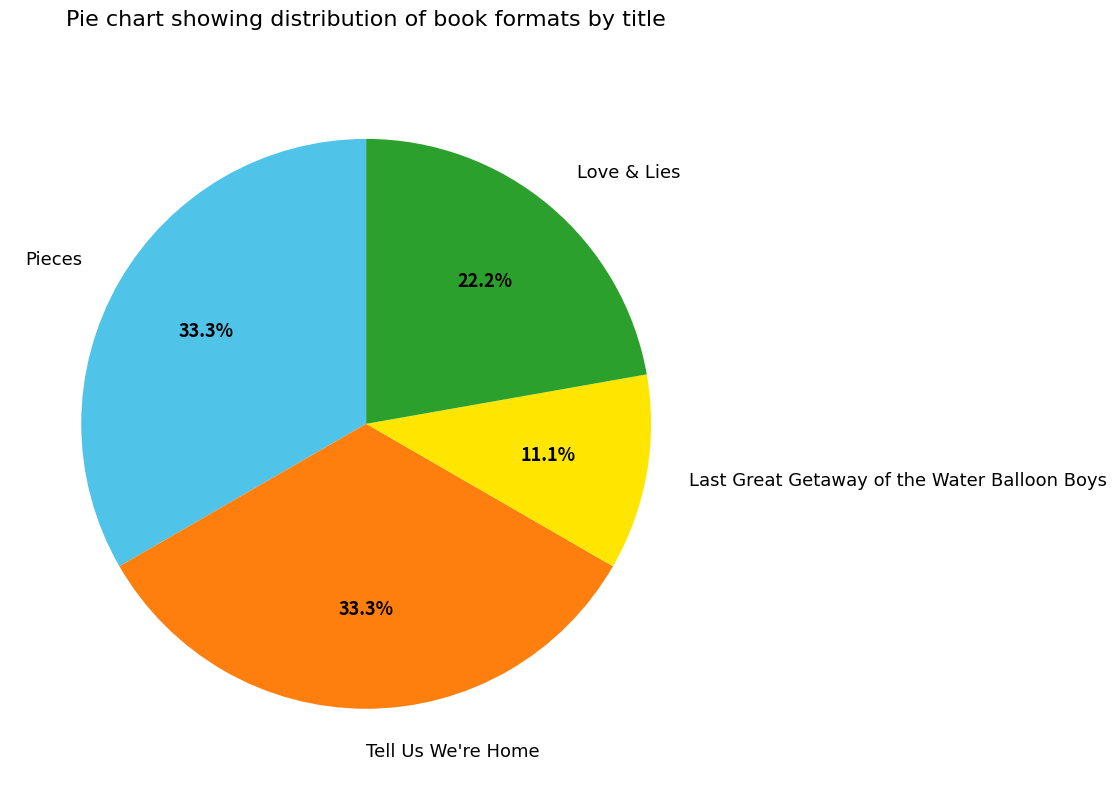

To the nearest percent, what is the difference between the largest and smallest slice percentages?

22%